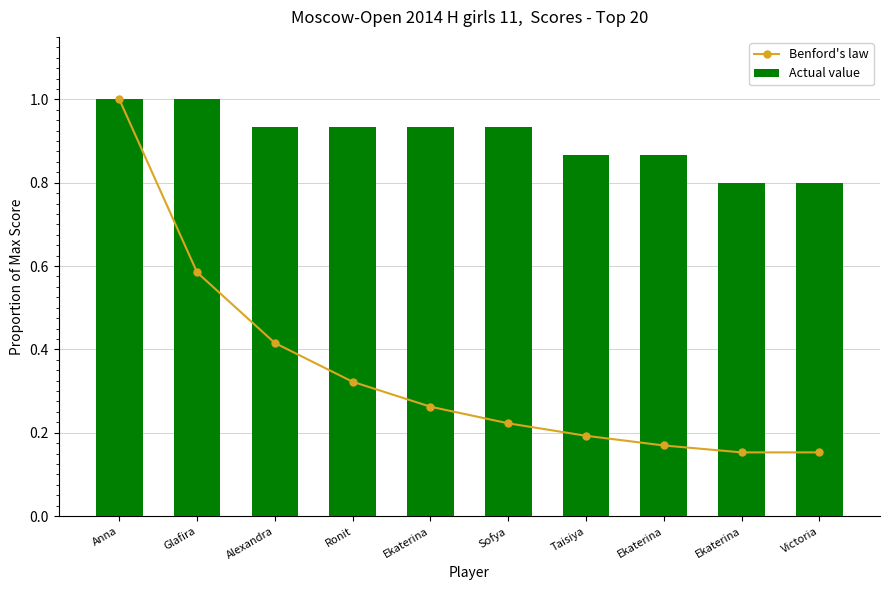

What is the difference between the Benford's law values at Glafira and Ronit?

0.3